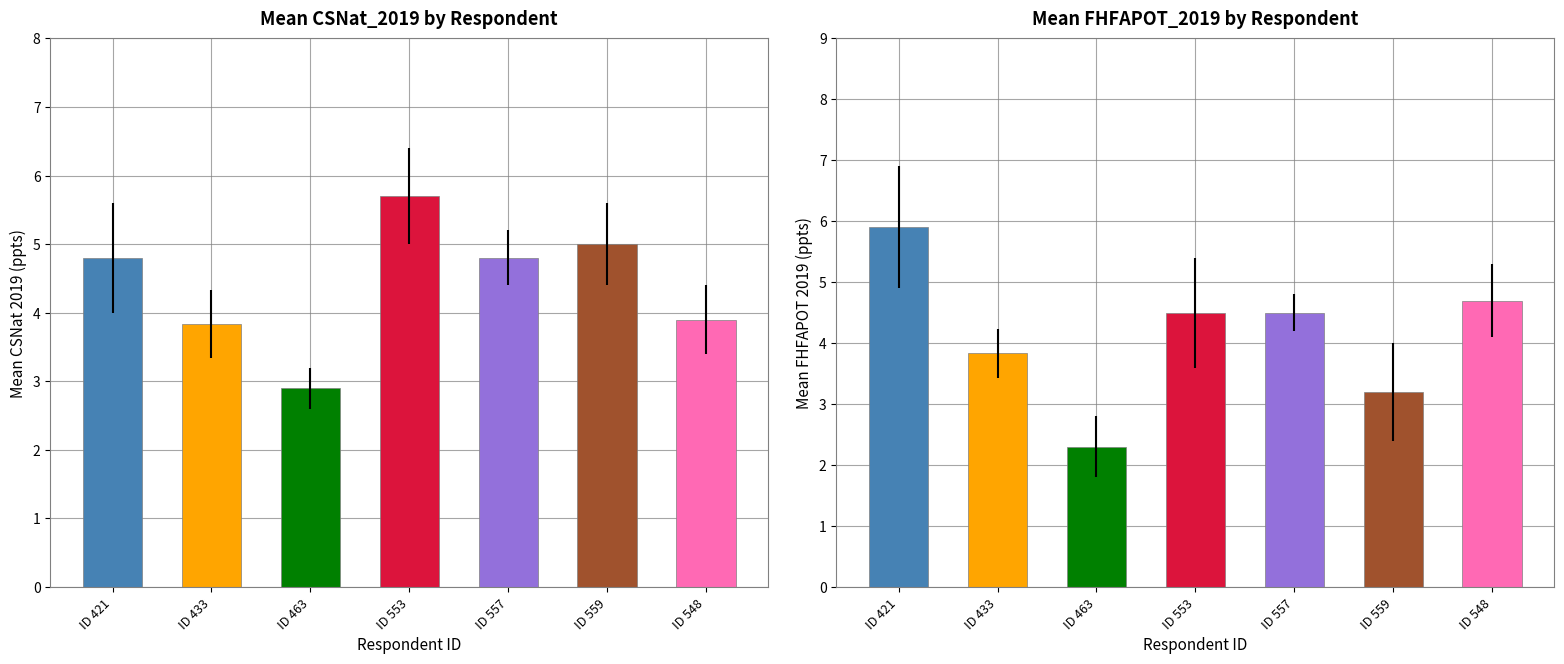

True or false: Mean CSNat_2019 has a value of 2.3 at ID 559.

False